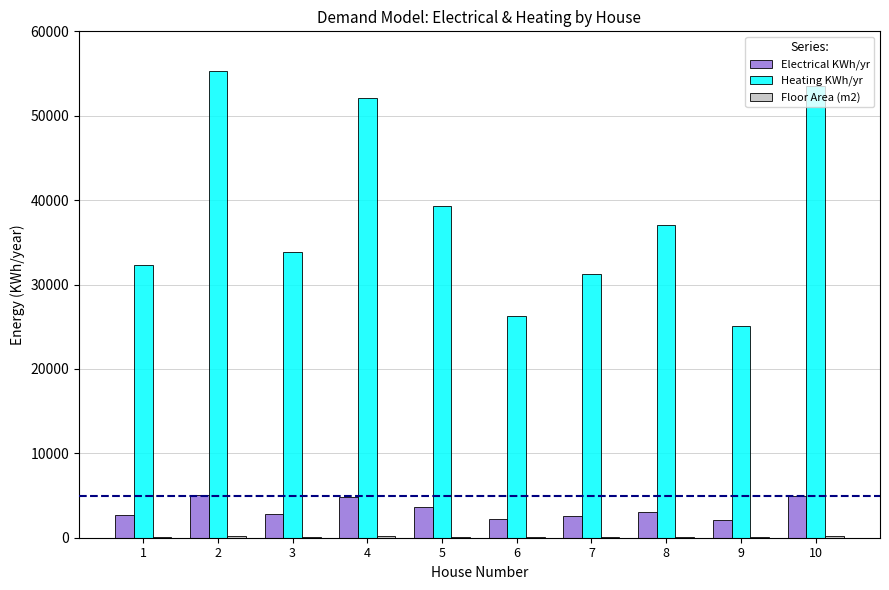

Which series has the largest total across all categories?

Heating KWh/yr